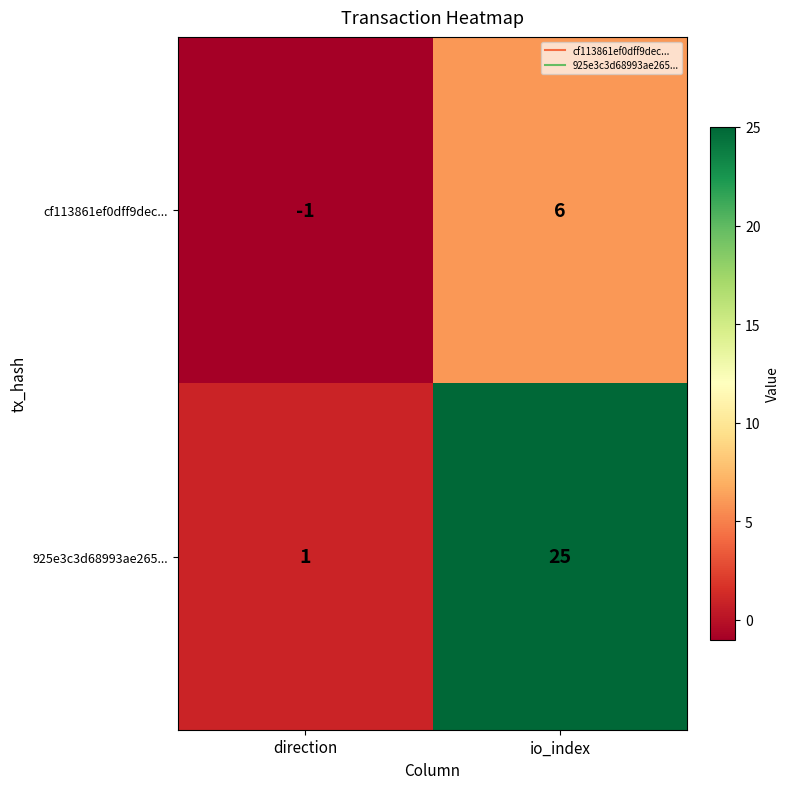

Rank the series by their maximum value, from lowest to highest.

cf113861ef0dff9dec..., 925e3c3d68993ae265...